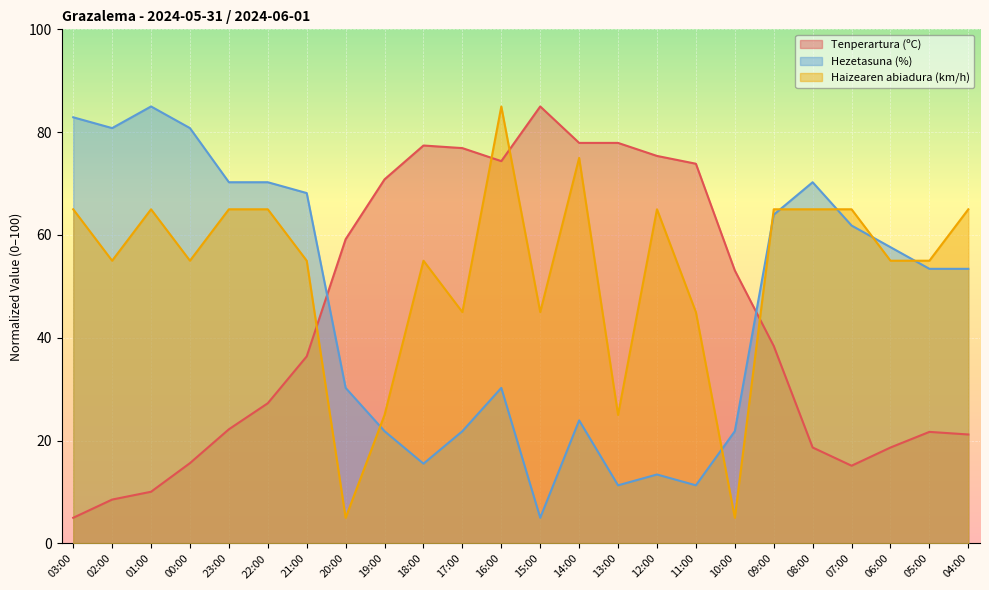

Reading right to left, extract all data points from this chart.

Tenperartura (ºC): 04:00=21.2	05:00=21.7	06:00=18.7	07:00=15.1	08:00=18.7	09:00=38.4	10:00=53.1	11:00=73.9	12:00=75.4	13:00=77.9	14:00=77.9	15:00=85.0	16:00=74.4	17:00=76.9	18:00=77.4	19:00=70.8	20:00=59.2	21:00=36.4	22:00=27.3	23:00=22.2	00:00=15.6	01:00=10.1	02:00=8.5	03:00=5.0
Hezetasuna (%): 04:00=53.4	05:00=53.4	06:00=57.6	07:00=61.8	08:00=70.3	09:00=63.9	10:00=21.8	11:00=11.3	12:00=13.4	13:00=11.3	14:00=23.9	15:00=5.0	16:00=30.3	17:00=21.8	18:00=15.5	19:00=21.8	20:00=30.3	21:00=68.2	22:00=70.3	23:00=70.3	00:00=80.8	01:00=85.0	02:00=80.8	03:00=82.9
Haizearen abiadura (km/h): 04:00=65.0	05:00=55.0	06:00=55.0	07:00=65.0	08:00=65.0	09:00=65.0	10:00=5.0	11:00=45.0	12:00=65.0	13:00=25.0	14:00=75.0	15:00=45.0	16:00=85.0	17:00=45.0	18:00=55.0	19:00=25.0	20:00=5.0	21:00=55.0	22:00=65.0	23:00=65.0	00:00=55.0	01:00=65.0	02:00=55.0	03:00=65.0